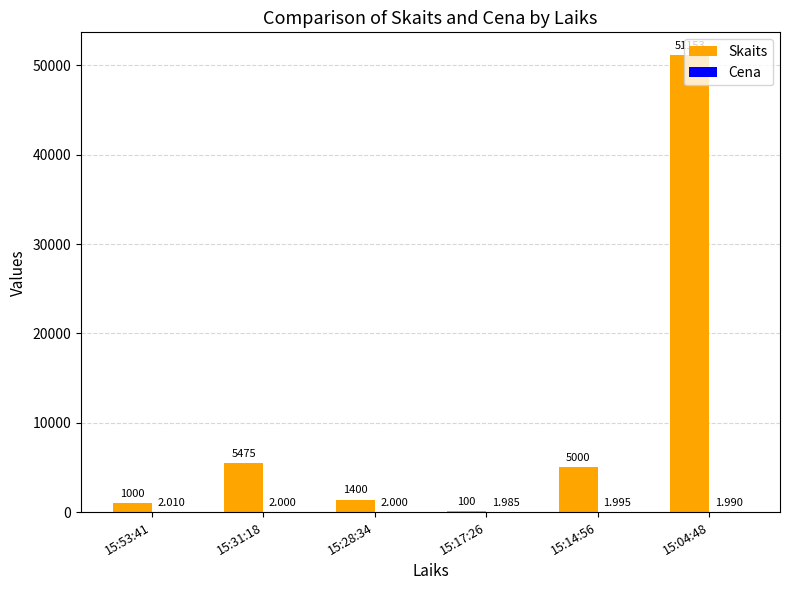

At which category is the sum across all series the highest?

15:04:48